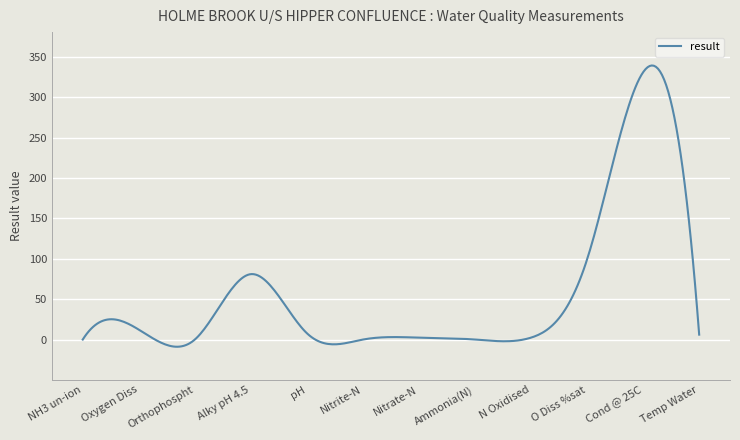

What is the greatest value displayed?

339.3